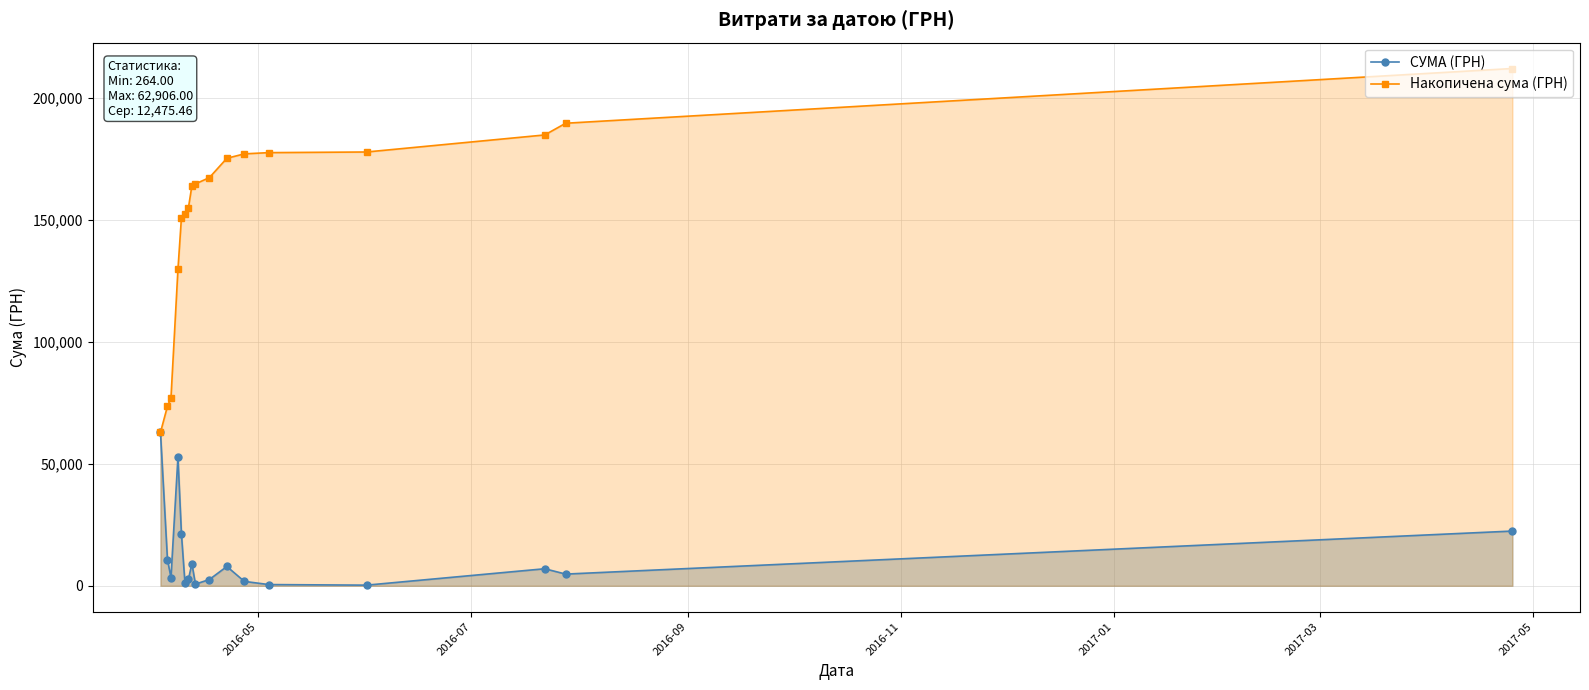

Rank the series by their maximum value, from highest to lowest.

Накопичена сума (ГРН), СУМА (ГРН)